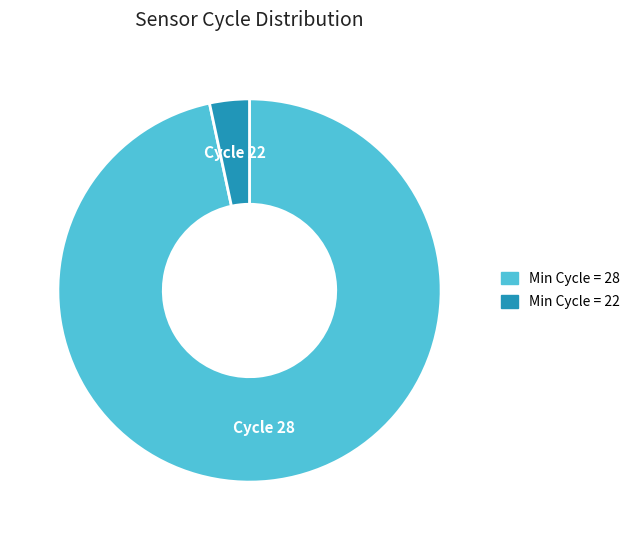

How many slices are in this pie chart?

2